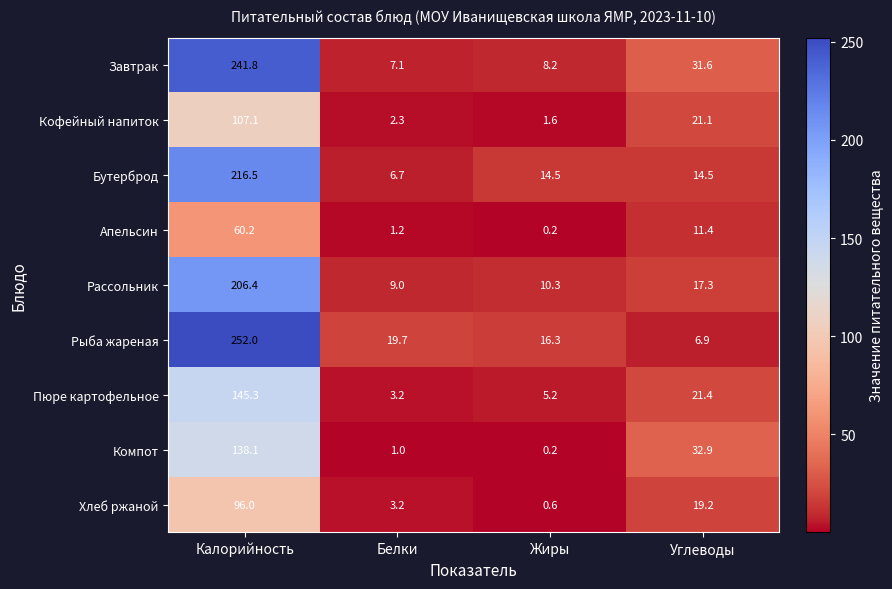

How many distinct data groups are displayed?

9